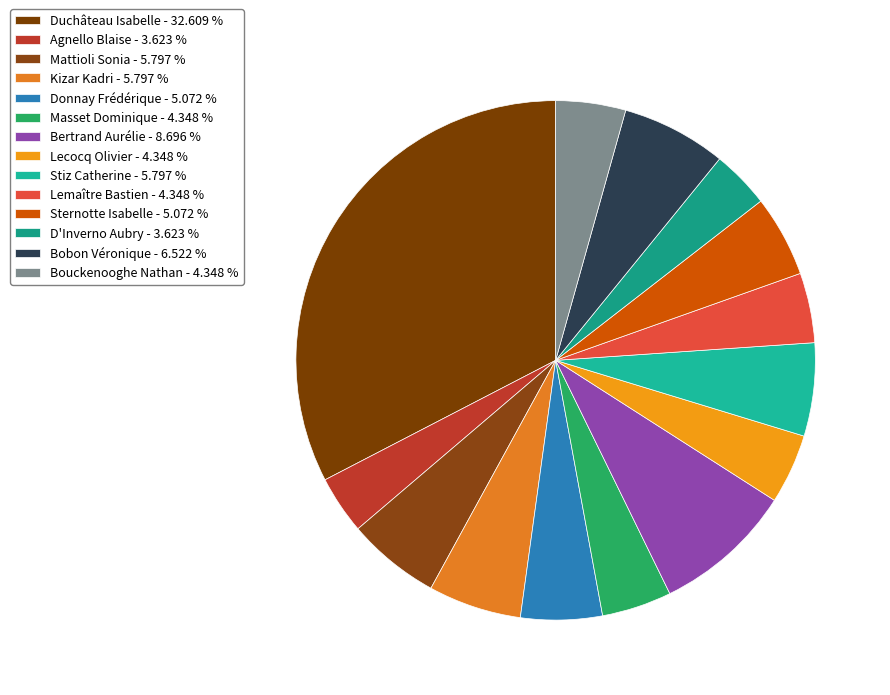

Is it true that Duchâteau Isabelle is 19% of the pie?

False